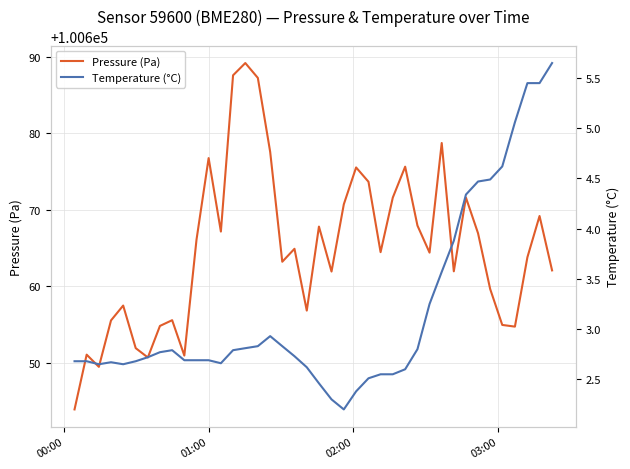

Reading left to right, list all the values displayed in this chart.

Pressure (Pa): 100643.9	100651.1	100649.5	100655.6	100657.5	100651.9	100650.7	100654.8	100655.6	100651.0	100666.1	100676.8	100667.2	100687.6	100689.2	100687.2	100677.6	100663.2	100664.9	100656.8	100667.8	100661.9	100670.7	100675.5	100673.7	100664.5	100671.6	100675.6	100667.9	100664.4	100678.7	100662.0	100671.6	100666.9	100659.7	100655.0	100654.8	100663.8	100669.2	100662.1
Temperature (°C): 2.7	2.7	2.6	2.7	2.6	2.7	2.7	2.8	2.8	2.7	2.7	2.7	2.7	2.8	2.8	2.8	2.9	2.8	2.7	2.6	2.5	2.3	2.2	2.4	2.5	2.5	2.5	2.6	2.8	3.2	3.6	3.9	4.3	4.5	4.5	4.6	5.1	5.5	5.5	5.7